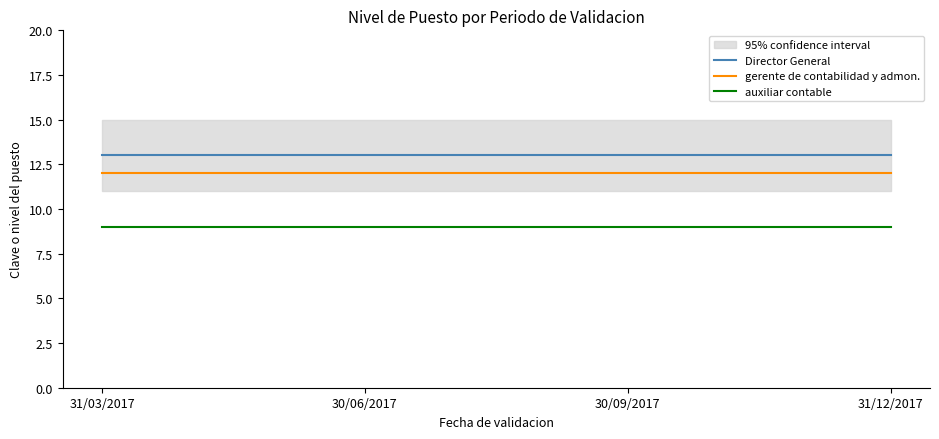

Reading right to left, extract all data points from this chart.

Director General: 31/12/2017=13	30/09/2017=13	30/06/2017=13	31/03/2017=13
gerente de contabilidad y admon.: 31/12/2017=12	30/09/2017=12	30/06/2017=12	31/03/2017=12
auxiliar contable: 31/12/2017=9	30/09/2017=9	30/06/2017=9	31/03/2017=9